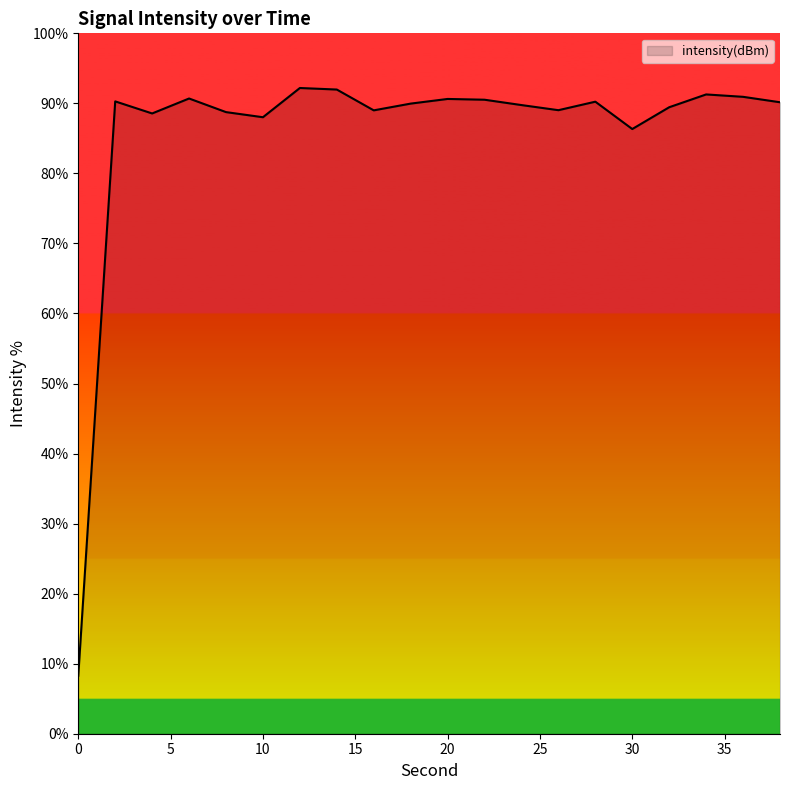

What is the maximum value shown in the chart?

92.2